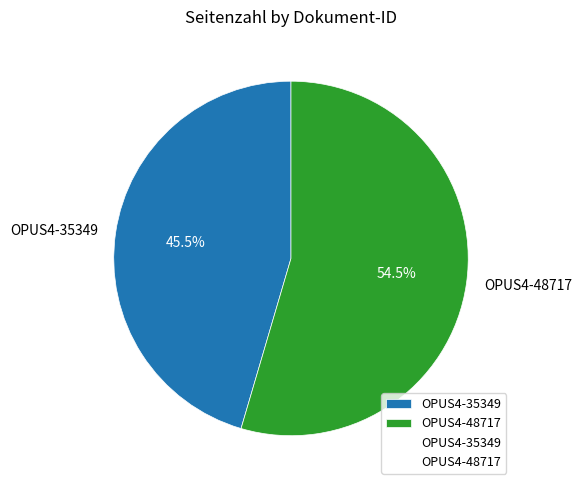

Count the number of slices in the pie.

2